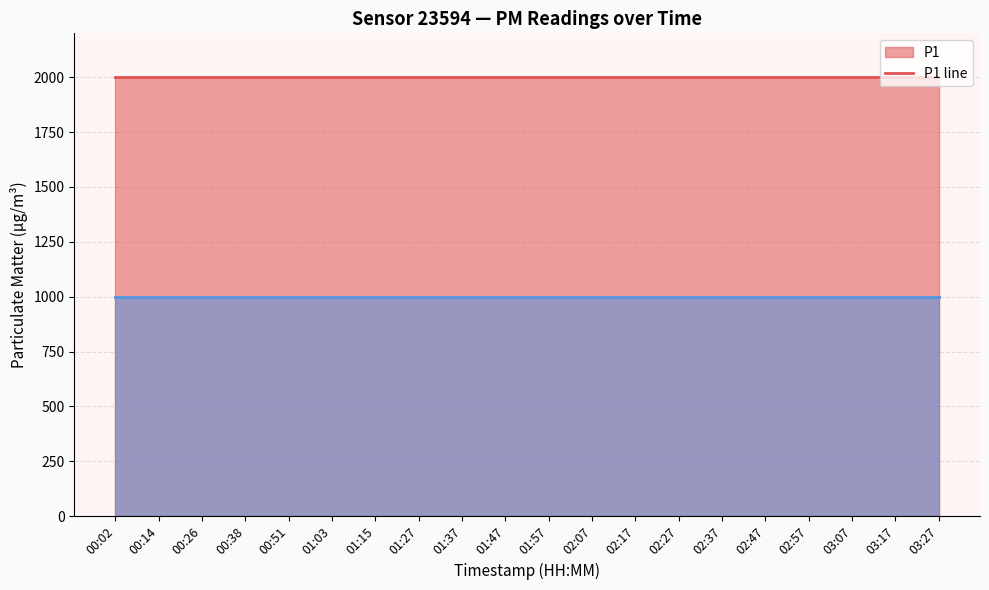

List the labels in order of P2 line value, largest first.

00:02, 00:14, 00:26, 00:38, 00:51, 01:03, 01:15, 01:27, 01:37, 01:47, 01:57, 02:07, 02:17, 02:27, 02:37, 02:47, 02:57, 03:07, 03:17, 03:27